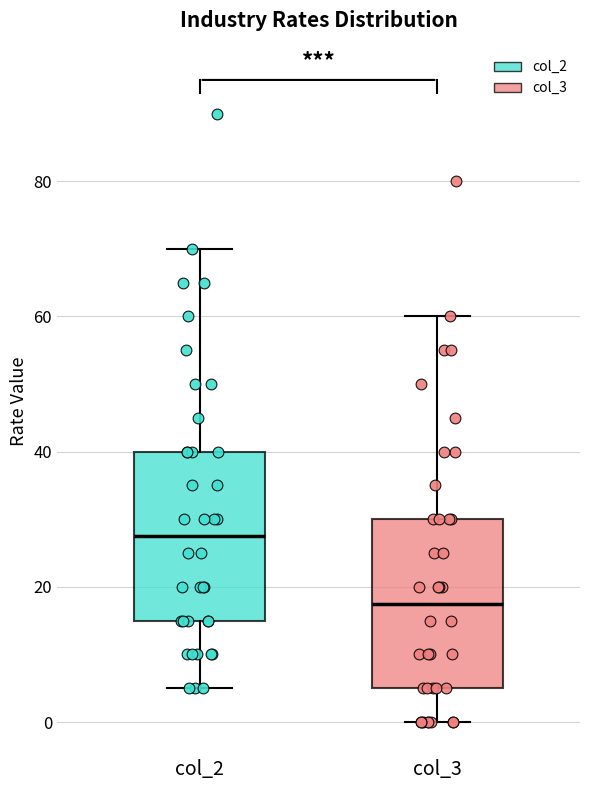

Reading left to right, read every box against the y-axis: the position of its median line, the range the box covers, and the ends of its whiskers. The values are not printed on the chart, so give them approximately, as read against the axis.

col_2: median 28, box 16 to 40, whiskers 6 to 70
col_3: median 18, box 6 to 30, whiskers 0 to 60